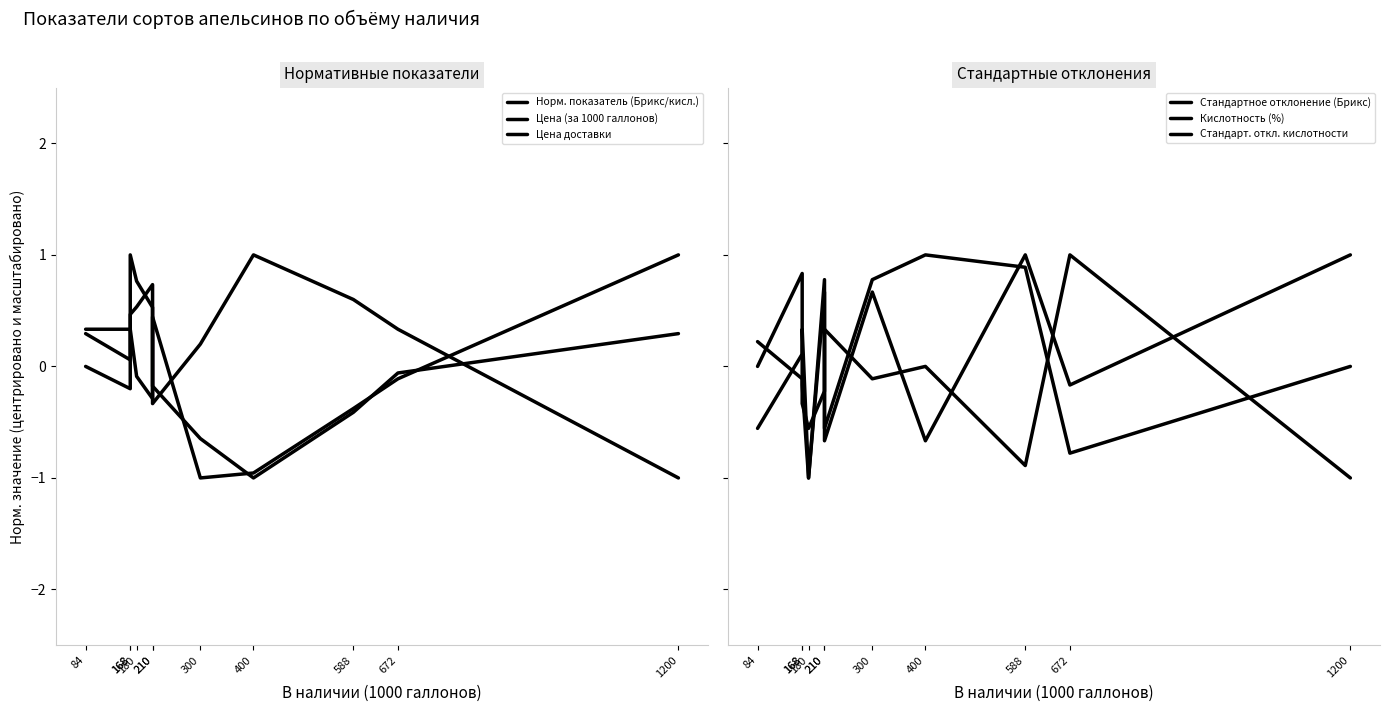

Reading left to right, list all the values displayed in this chart.

Норм. показатель (Брикс/кисл.): 0.3	0.1	1.0	0.8	0.5	-0.2	-0.6	-1.0	-0.4	-0.1	0.3
Цена (за 1000 галлонов): 0.3	0.3	0.3	-0.1	-0.3	0.4	-1.0	-1.0	-0.4	-0.1	1.0
Цена доставки: 0.0	-0.2	0.5	0.5	0.7	-0.3	0.2	1.0	0.6	0.3	-1.0
Стандартное отклонение (Брикс): 0.2	-0.1	-0.3	-0.6	-0.2	0.3	-0.1	0.0	-0.9	1.0	-1.0
Кислотность (%): -0.6	0.1	0.3	-1.0	0.8	-0.6	0.8	1.0	0.9	-0.8	-0.0
Стандарт. откл. кислотности: -0.0	0.8	-0.2	-1.0	0.7	-0.7	0.7	-0.7	1.0	-0.2	1.0